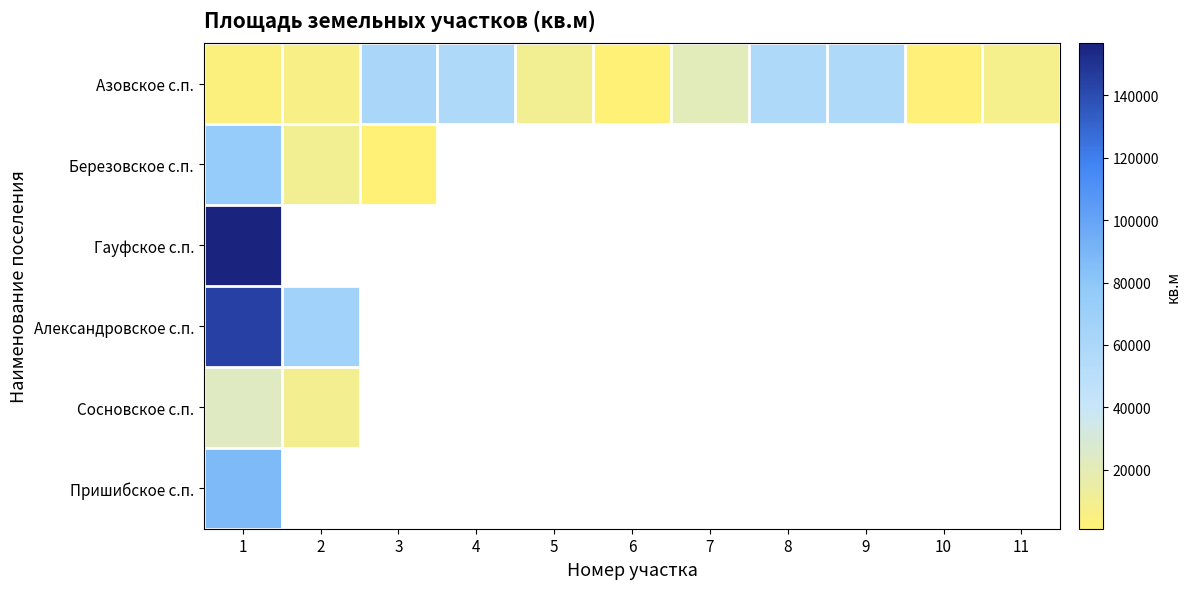

At which category is the sum across all series the highest?

1